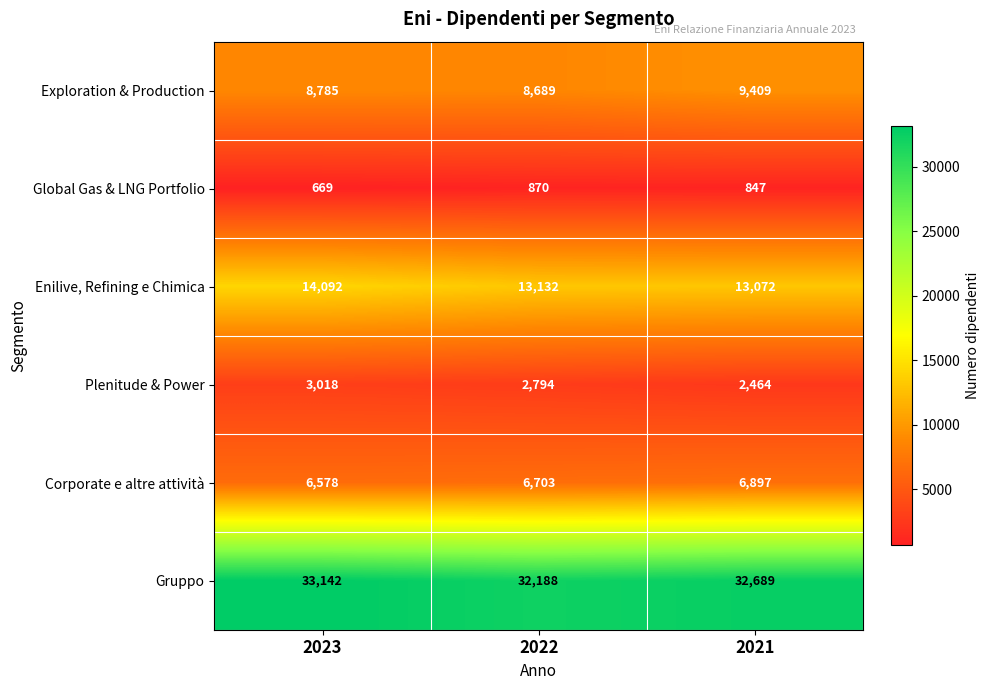

Reading right to left, extract all data points from this chart.

Exploration & Production: 9409	8689	8785
Global Gas & LNG Portfolio: 847	870	669
Enilive, Refining e Chimica: 13072	13132	14092
Plenitude & Power: 2464	2794	3018
Corporate e altre attività: 6897	6703	6578
Gruppo: 32689	32188	33142